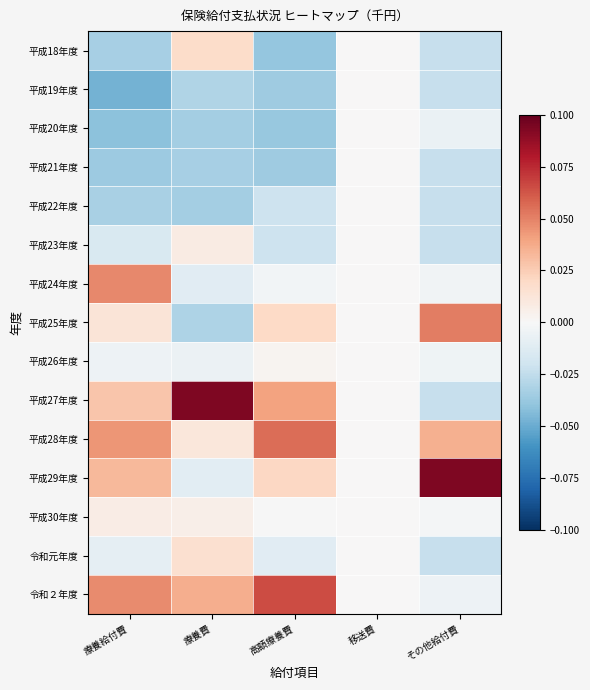

Reading left to right, what are all the values shown in this chart?

平成18年度: 療養給付費=-0.0	療養費=0.0	高額療養費=-0.0	移送費=0.0	その他給付費=-0.0
平成19年度: 療養給付費=-0.0	療養費=-0.0	高額療養費=-0.0	移送費=0.0	その他給付費=-0.0
平成20年度: 療養給付費=-0.0	療養費=-0.0	高額療養費=-0.0	移送費=0.0	その他給付費=-0.0
平成21年度: 療養給付費=-0.0	療養費=-0.0	高額療養費=-0.0	移送費=0.0	その他給付費=-0.0
平成22年度: 療養給付費=-0.0	療養費=-0.0	高額療養費=-0.0	移送費=0.0	その他給付費=-0.0
平成23年度: 療養給付費=-0.0	療養費=0.0	高額療養費=-0.0	移送費=0.0	その他給付費=-0.0
平成24年度: 療養給付費=0.0	療養費=-0.0	高額療養費=-0.0	移送費=0.0	その他給付費=-0.0
平成25年度: 療養給付費=0.0	療養費=-0.0	高額療養費=0.0	移送費=0.0	その他給付費=0.1
平成26年度: 療養給付費=-0.0	療養費=-0.0	高額療養費=0.0	移送費=0.0	その他給付費=-0.0
平成27年度: 療養給付費=0.0	療養費=0.1	高額療養費=0.0	移送費=0.0	その他給付費=-0.0
平成28年度: 療養給付費=0.0	療養費=0.0	高額療養費=0.1	移送費=0.0	その他給付費=0.0
平成29年度: 療養給付費=0.0	療養費=-0.0	高額療養費=0.0	移送費=0.0	その他給付費=0.1
平成30年度: 療養給付費=0.0	療養費=0.0	高額療養費=-0.0	移送費=0.0	その他給付費=-0.0
令和元年度: 療養給付費=-0.0	療養費=0.0	高額療養費=-0.0	移送費=0.0	その他給付費=-0.0
令和２年度: 療養給付費=0.0	療養費=0.0	高額療養費=0.1	移送費=0.0	その他給付費=-0.0